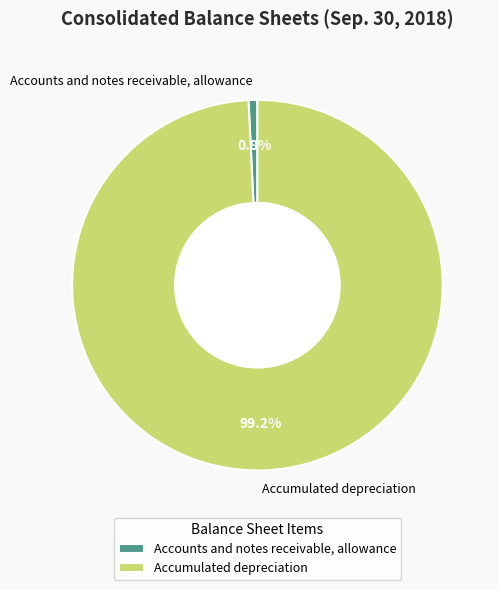

Which slice is the smallest?

Accounts and notes receivable, allowance